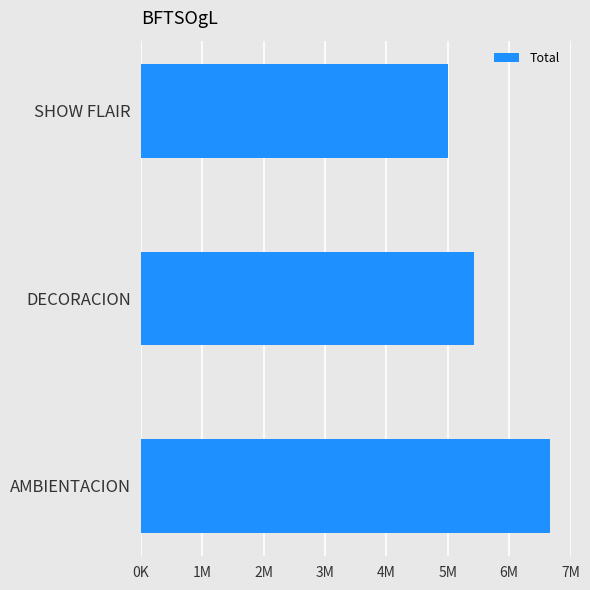

How many values are between 5000000 and 6670000?

3